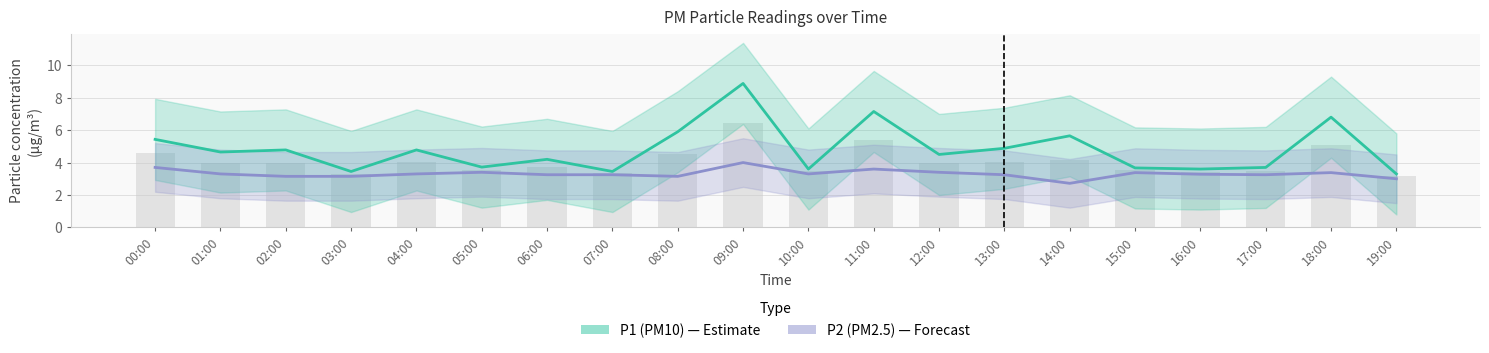

What is the value of the P2 (PM2.5) bar at the 20th from the left?

3.0